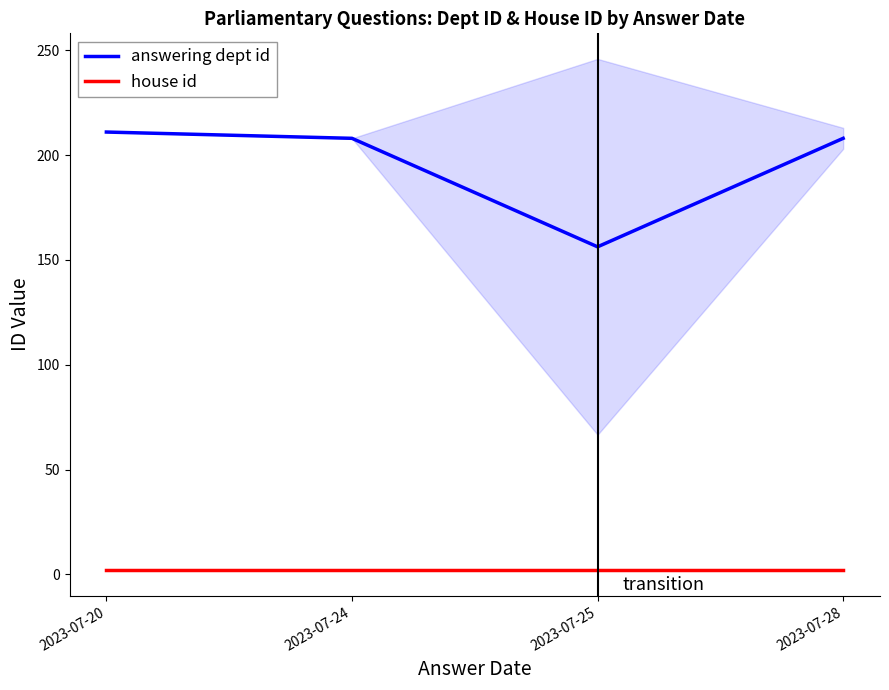

Rank the series by their average value, from lowest to highest.

house id, answering dept id